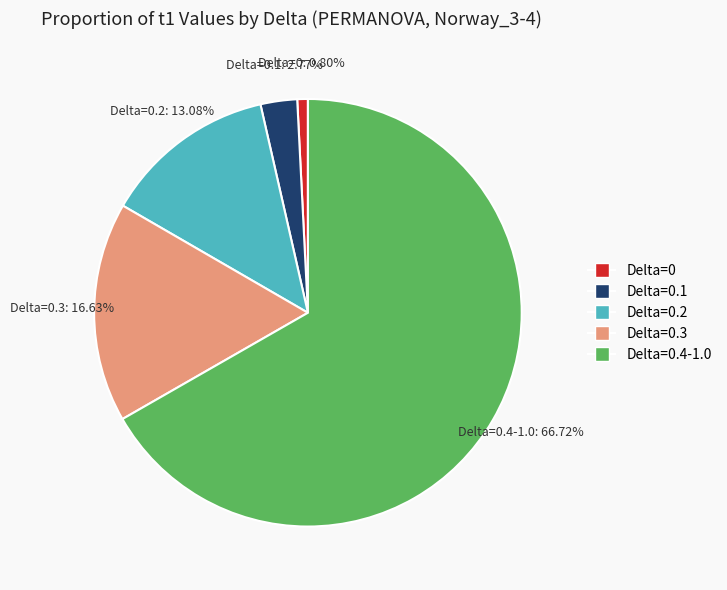

Is there any slice that represents more than half of the pie?

Yes